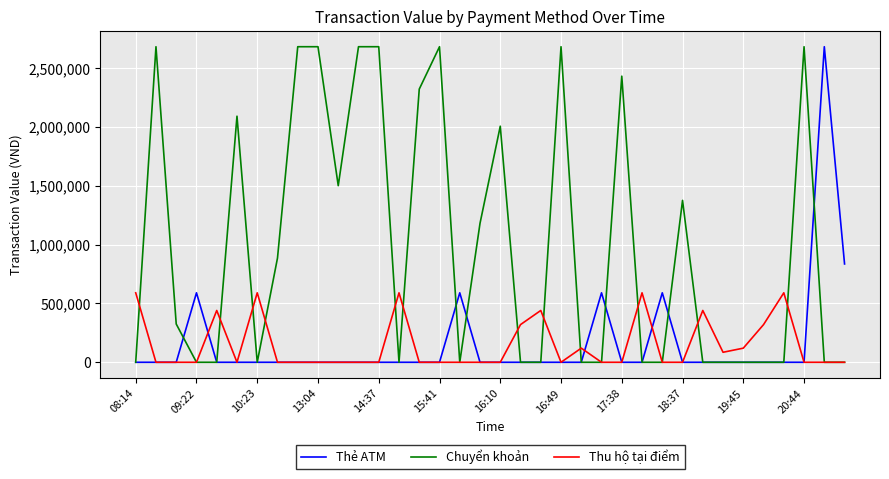

What is the sum of all Thẻ ATM values?

5875000